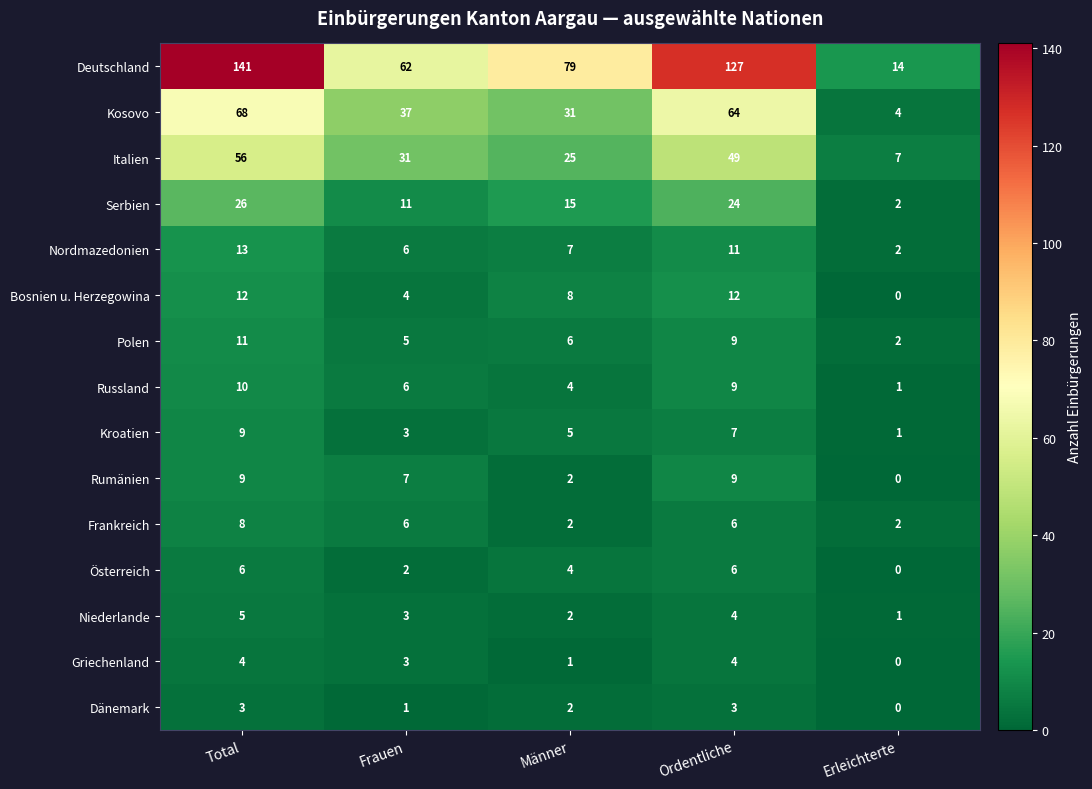

The Bosnien u. Herzegowina series shows 8 at Männer. True or false?

True